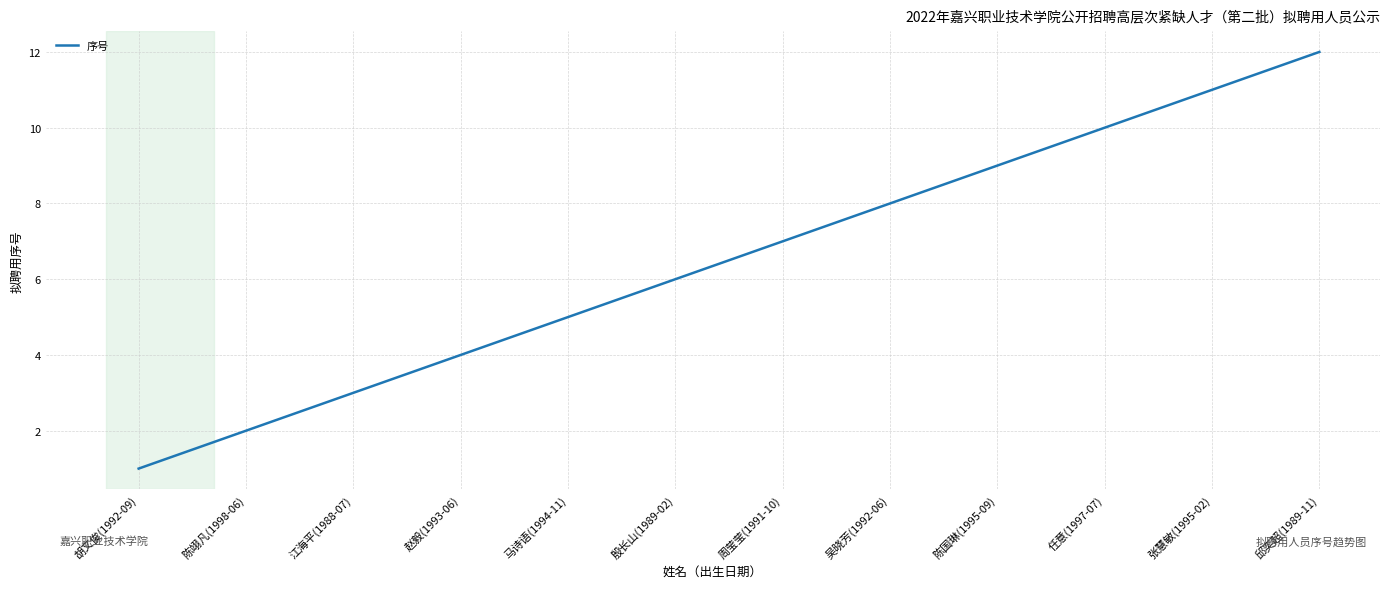

Is it true that the value at 邱奕超(1989-11) is 12?

True